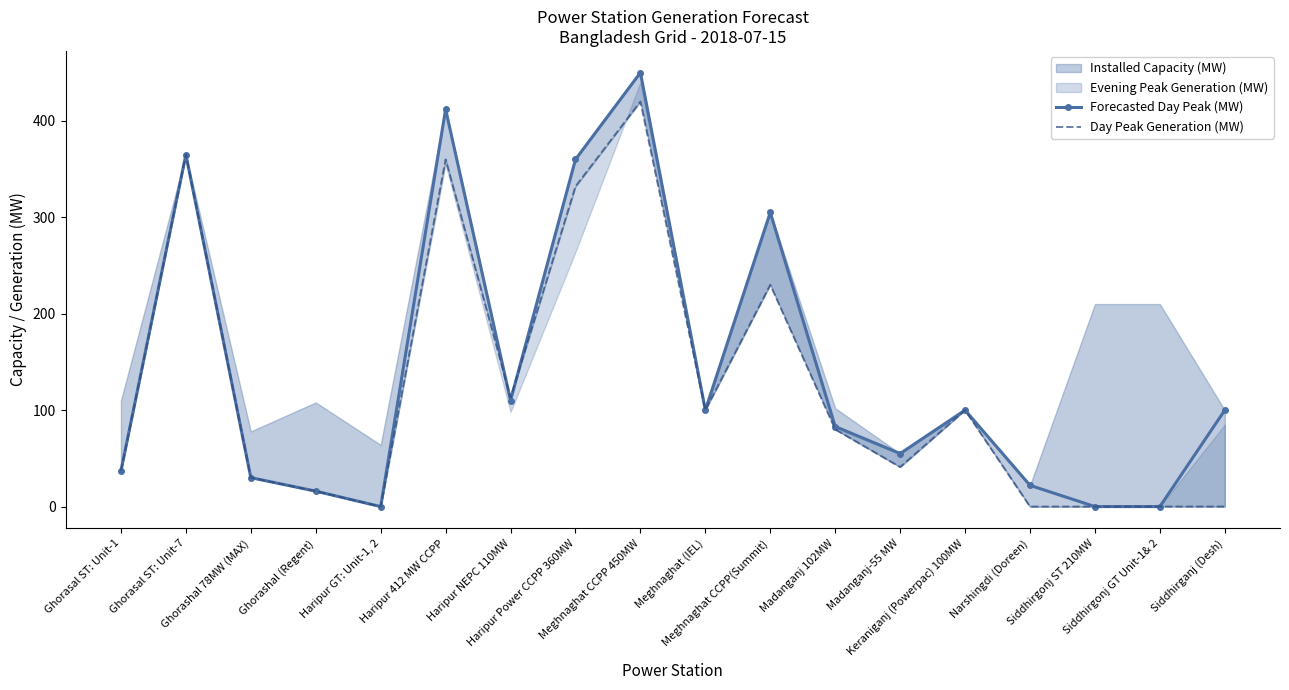

In Forecasted Day Peak (MW), how many points are higher than both neighbors (excluding endpoints)?

5